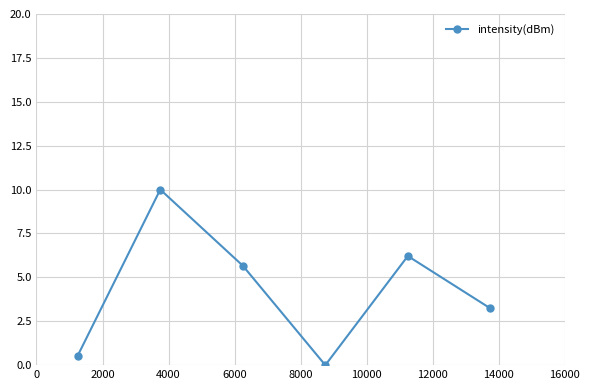

True or false: the data has more than 0 interior local peaks.

True